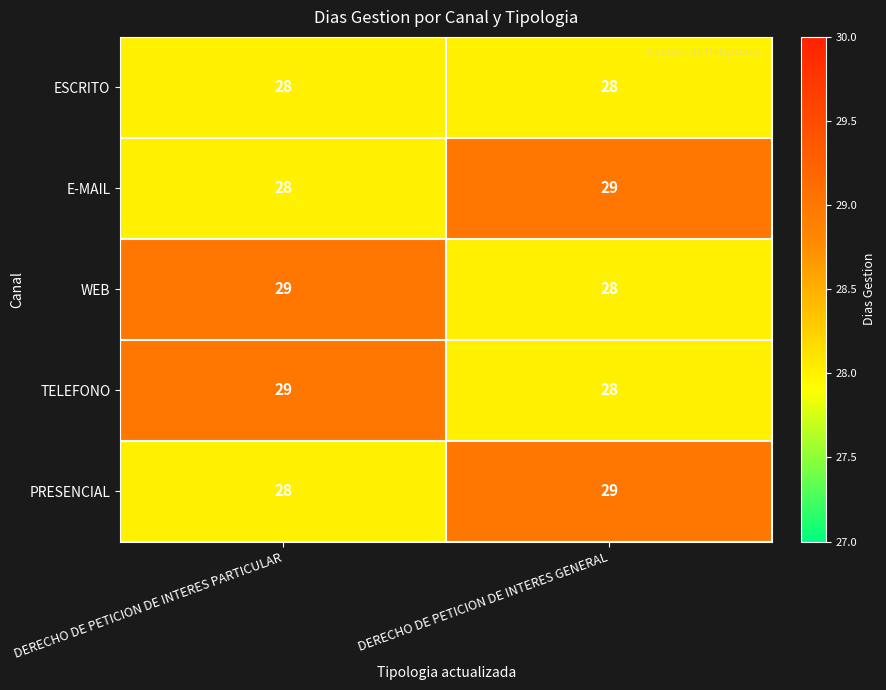

Read the PRESENCIAL value at DERECHO DE PETICION DE INTERES GENERAL.

29